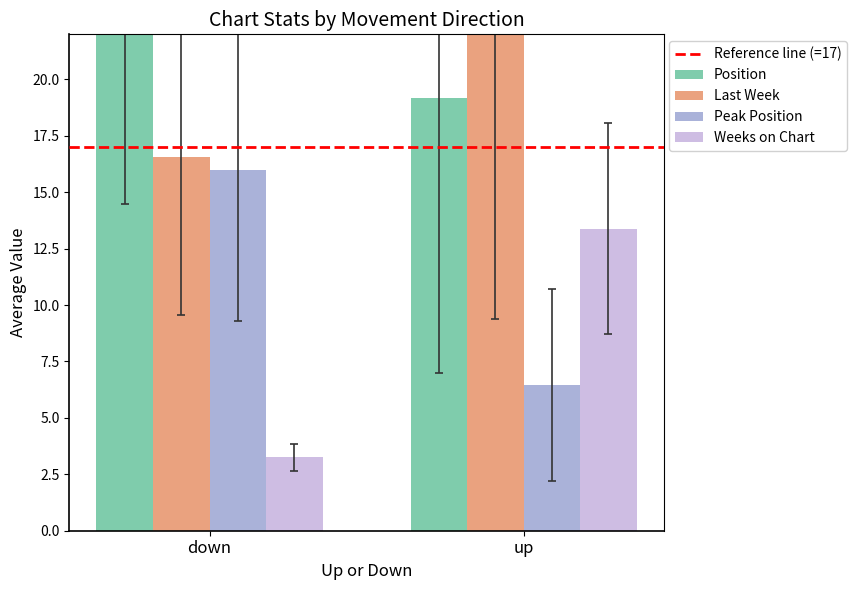

The value of Weeks on Chart at up is 13.4. True or false?

True